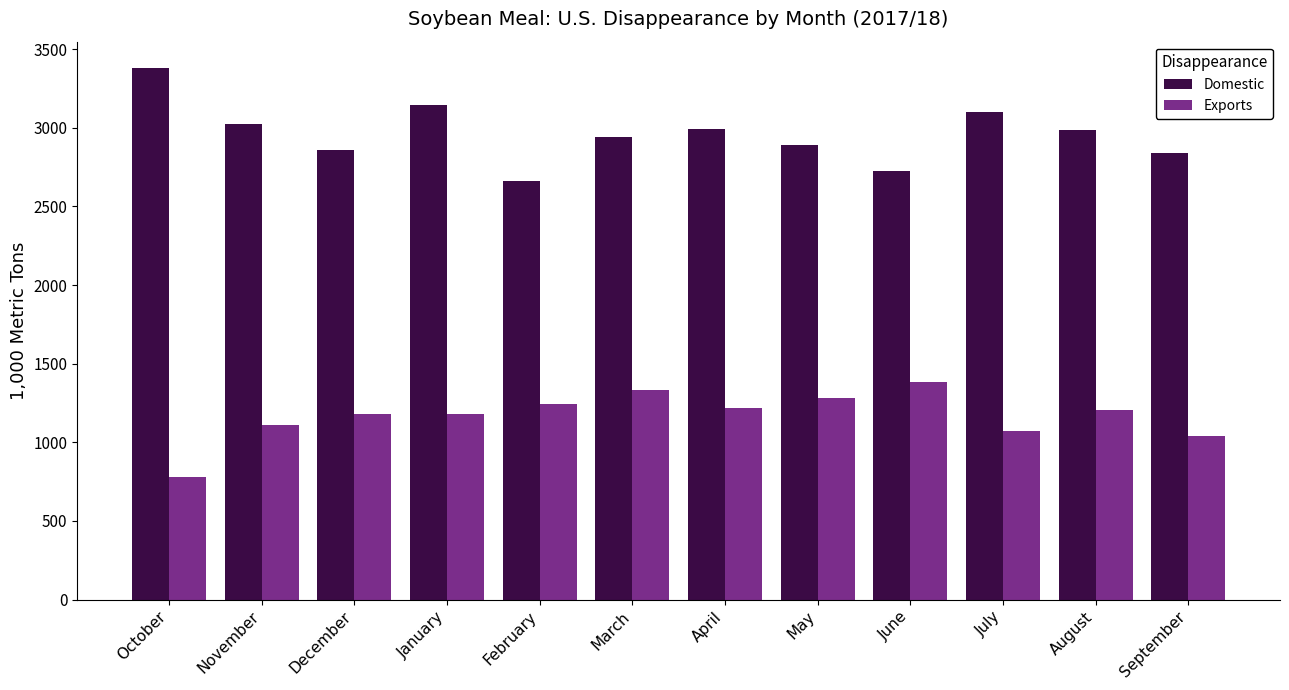

Where is Exports nearest to the value 1082?

July